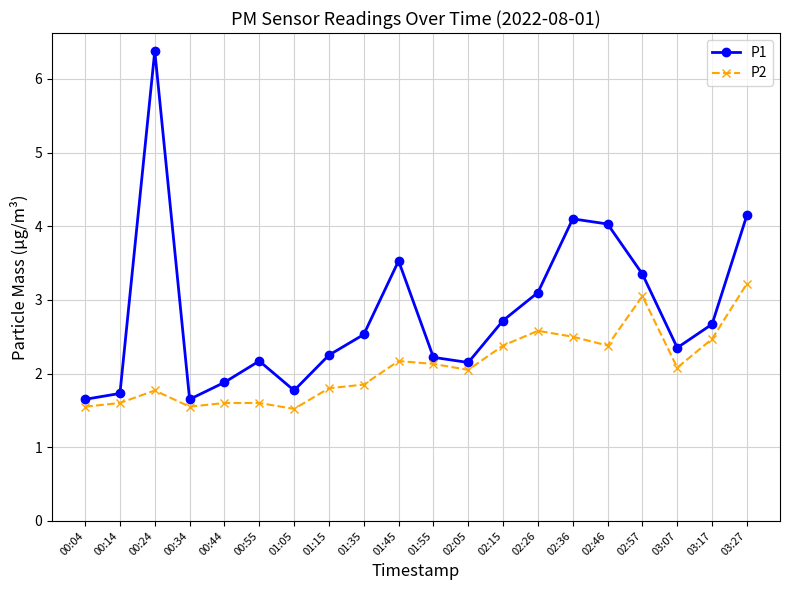

What is the label of the 12th point from the left?

02:05